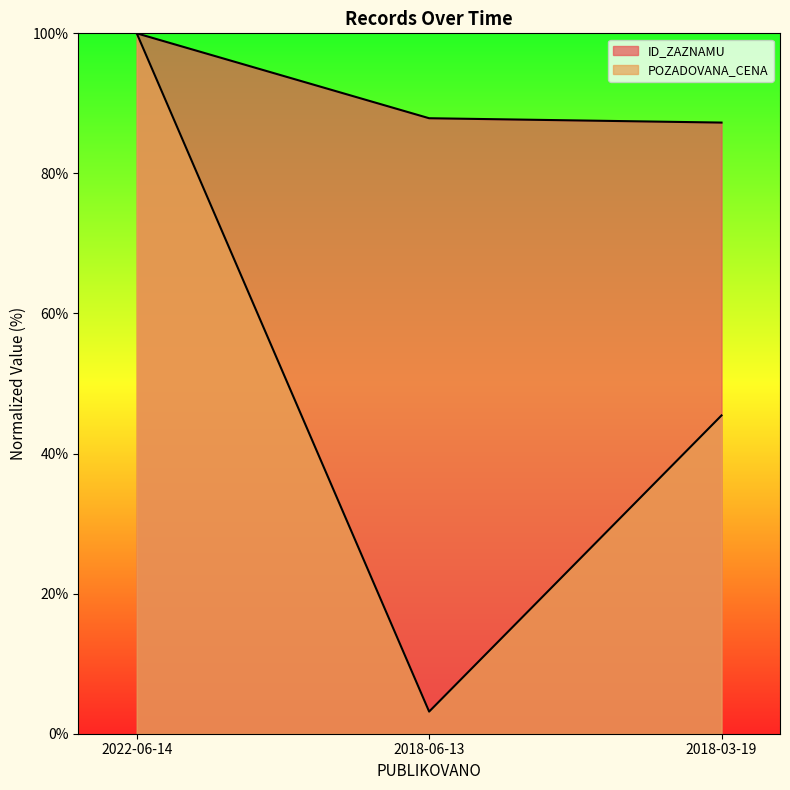

Reading left to right, list all the values displayed in this chart.

ID_ZAZNAMU: 100.0	87.9	87.3
POZADOVANA_CENA: 100.0	3.2	45.4